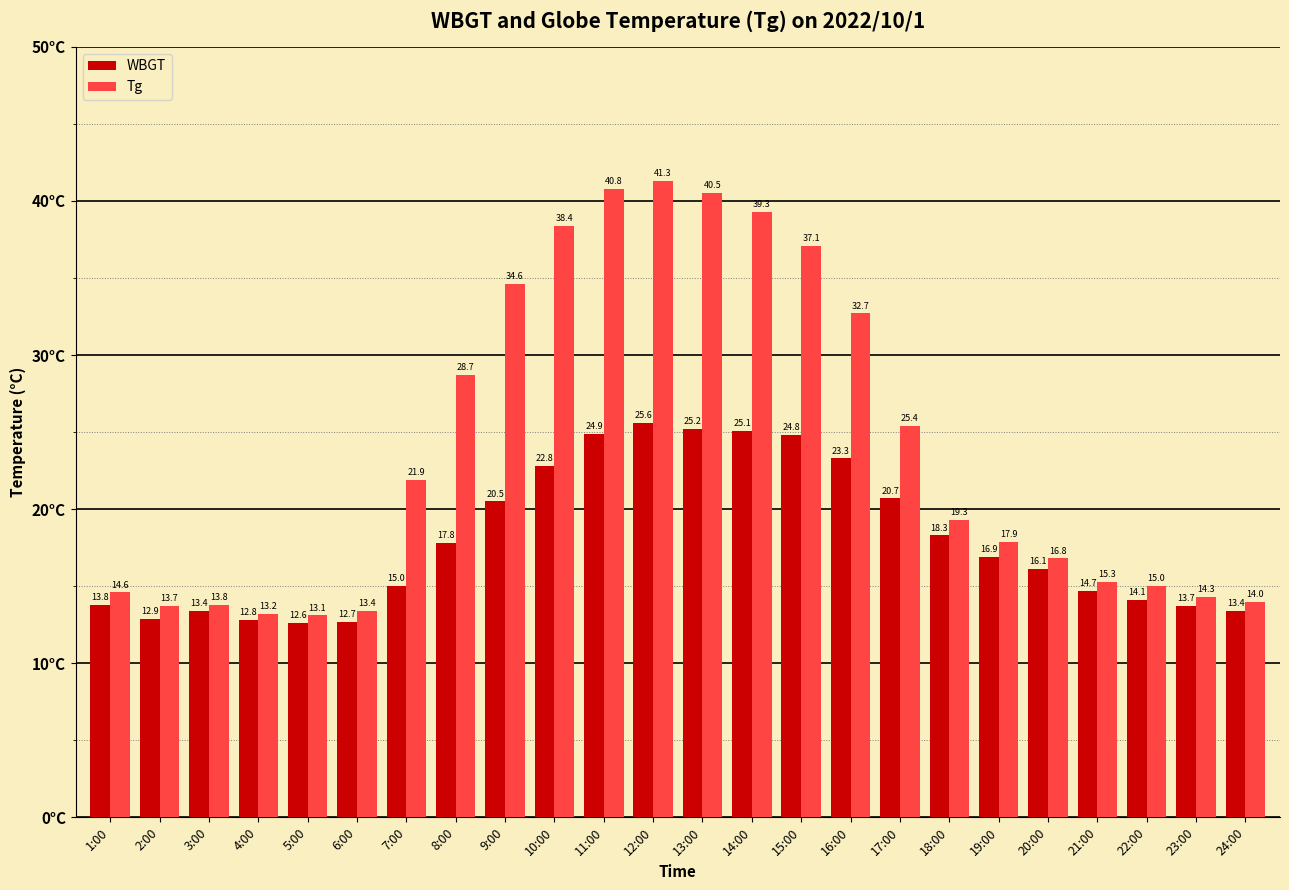

Rank the series by their average value, from highest to lowest.

Tg, WBGT